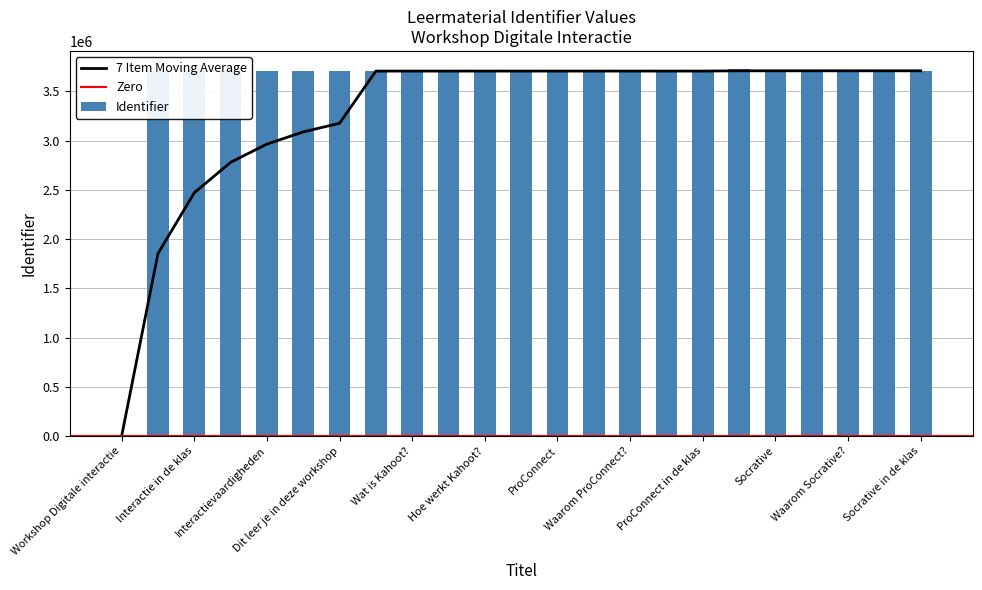

Which has a higher value, Wat is Kahoot? or Hoe werkt Kahoot??

Wat is Kahoot?